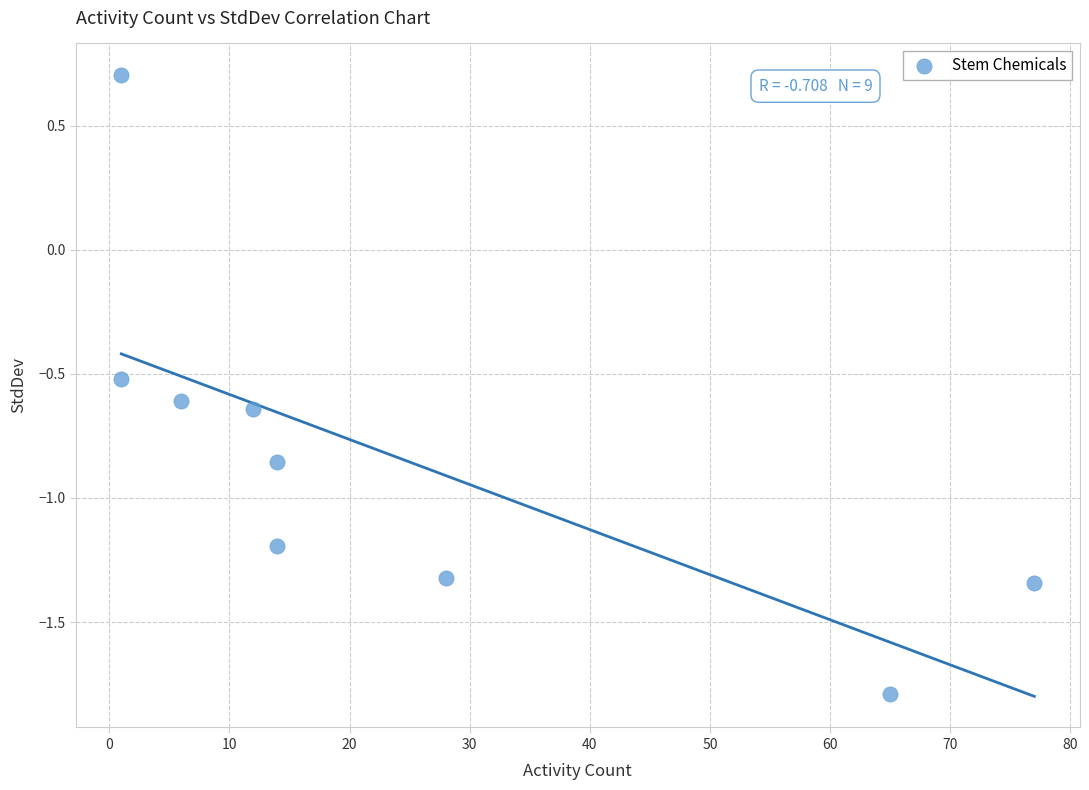

What is the range of Y values (max minus min)?

2.5